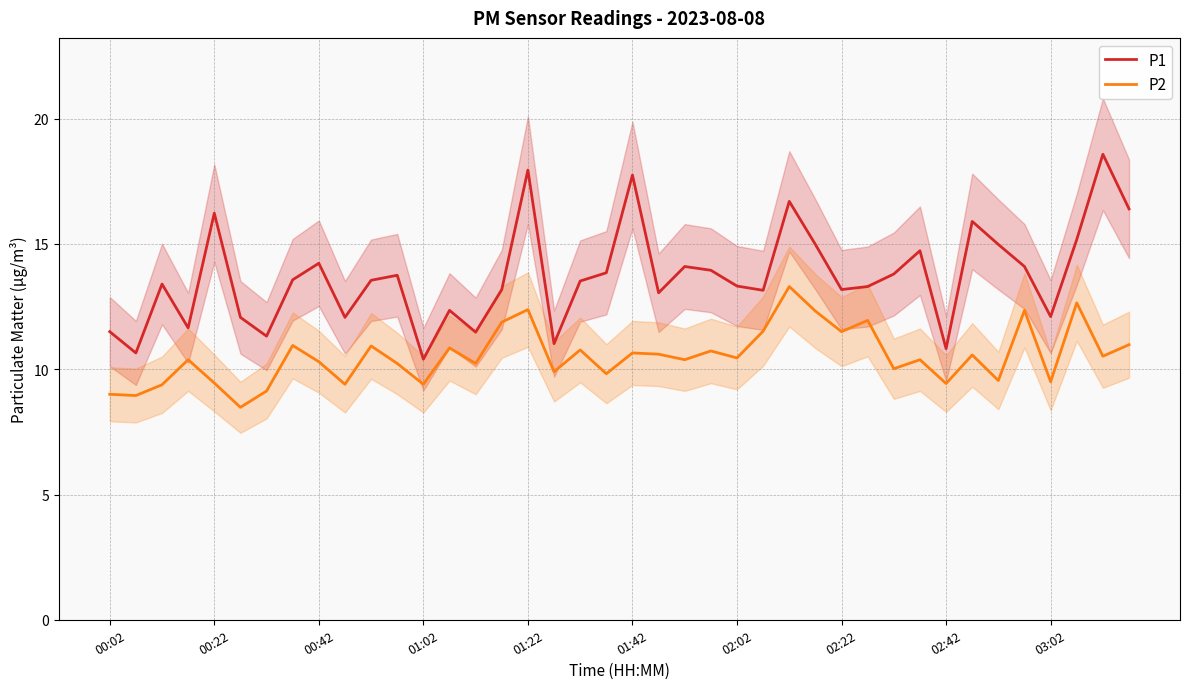

What is the minimum value shown in the chart?

8.5